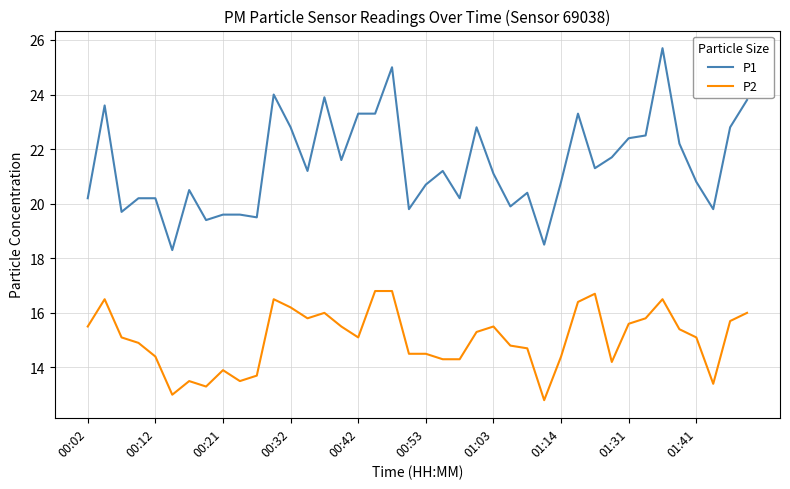

What is the difference between the second highest and second lowest values in the P2 series?

3.8